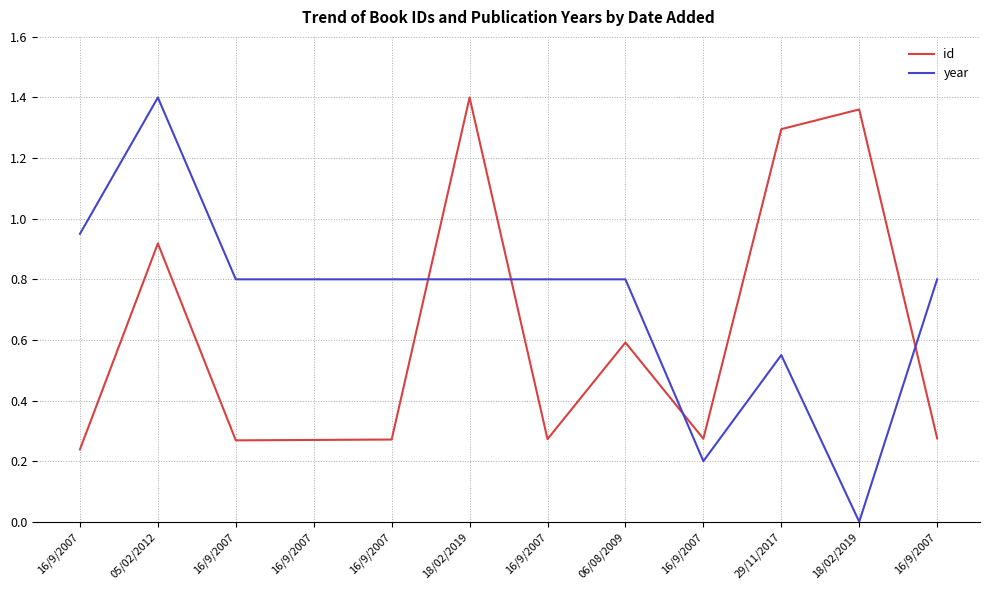

Reading left to right, what are all the values shown in this chart?

id: 0.2	0.9	0.3	0.3	0.3	1.4	0.3	0.6	0.3	1.3	1.4	0.3
year: 0.9	1.4	0.8	0.8	0.8	0.8	0.8	0.8	0.2	0.5	0.0	0.8